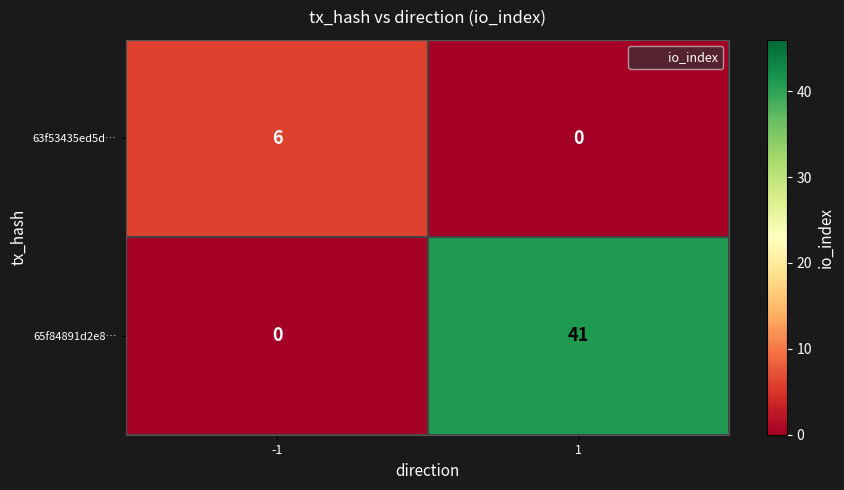

The 63f53435ed5d… series shows 6 at -1. True or false?

True